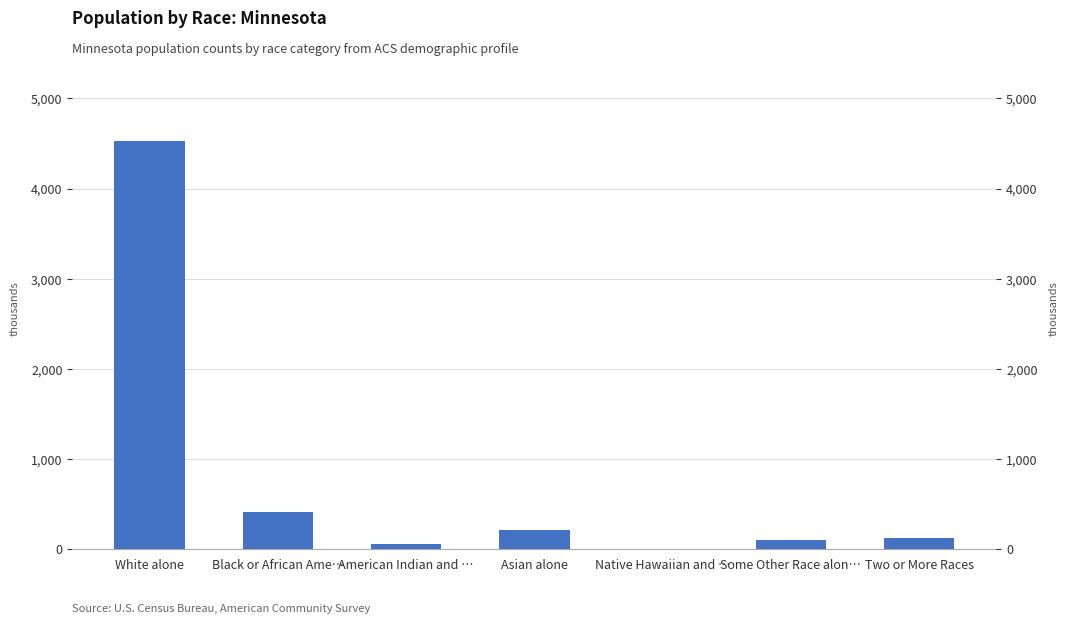

Between Black or African Ame… and Native Hawaiian and …, which is larger?

Black or African Ame…